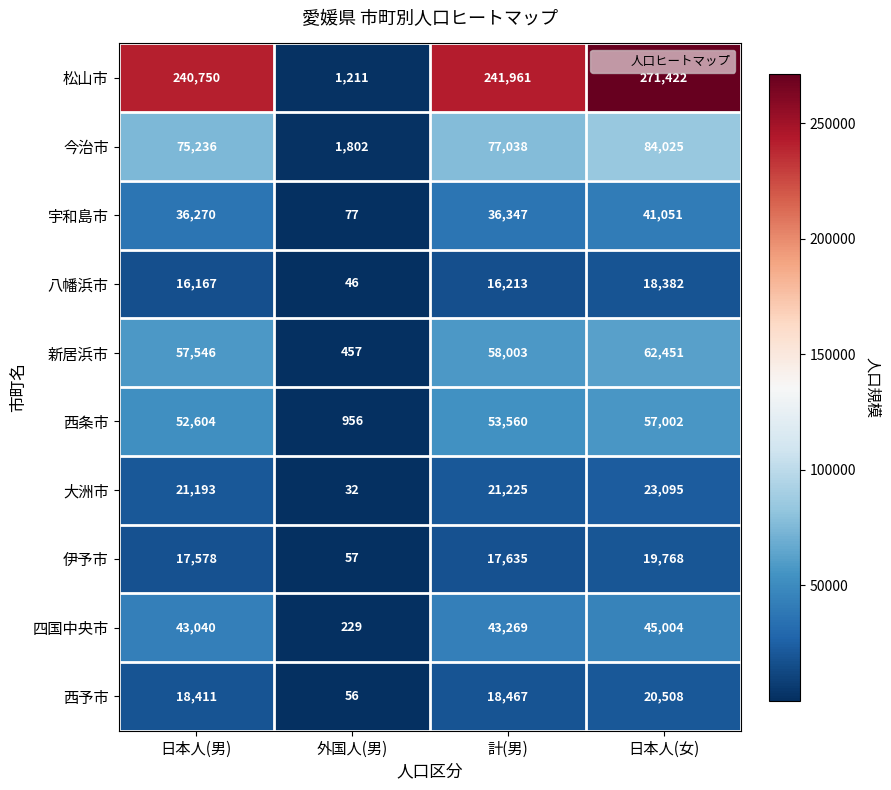

Rank the categories by 八幡浜市 value from highest to lowest.

日本人(女), 計(男), 日本人(男), 外国人(男)